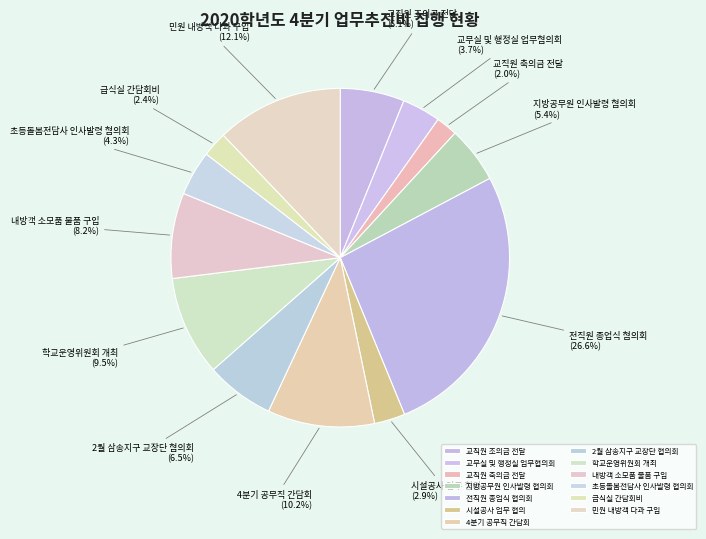

How many slices are in this pie chart?

13